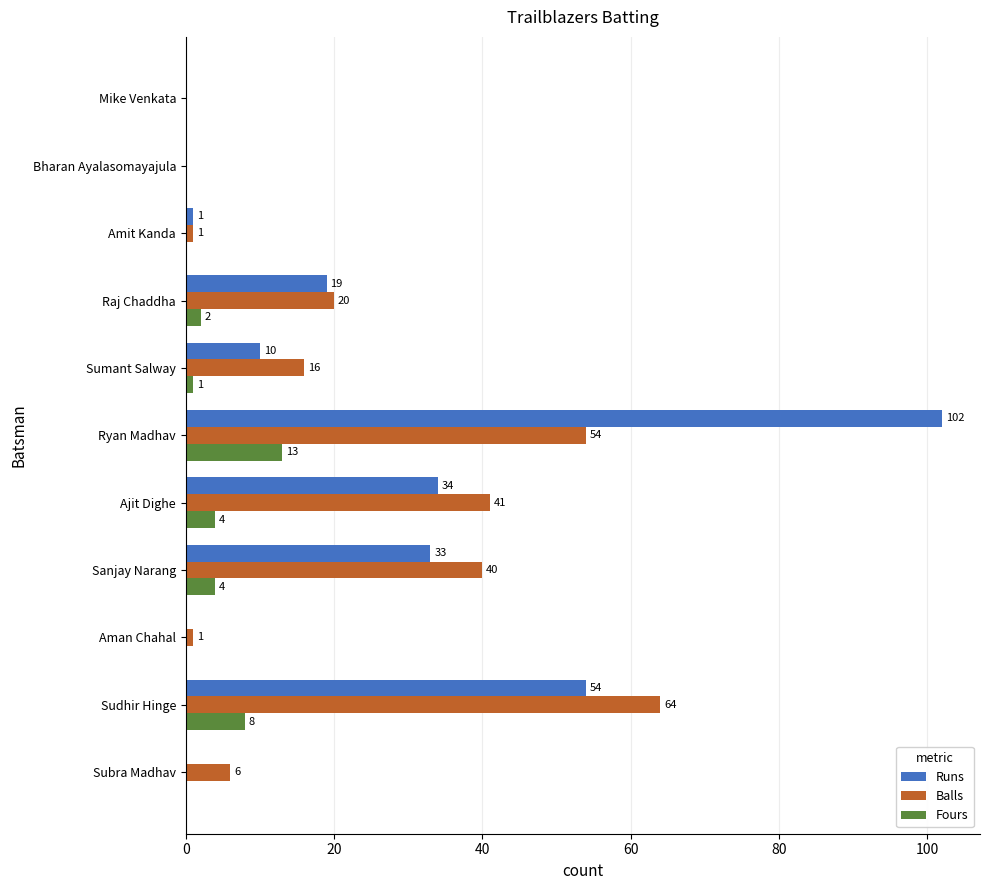

What value does the Runs series have at Ryan Madhav?

102